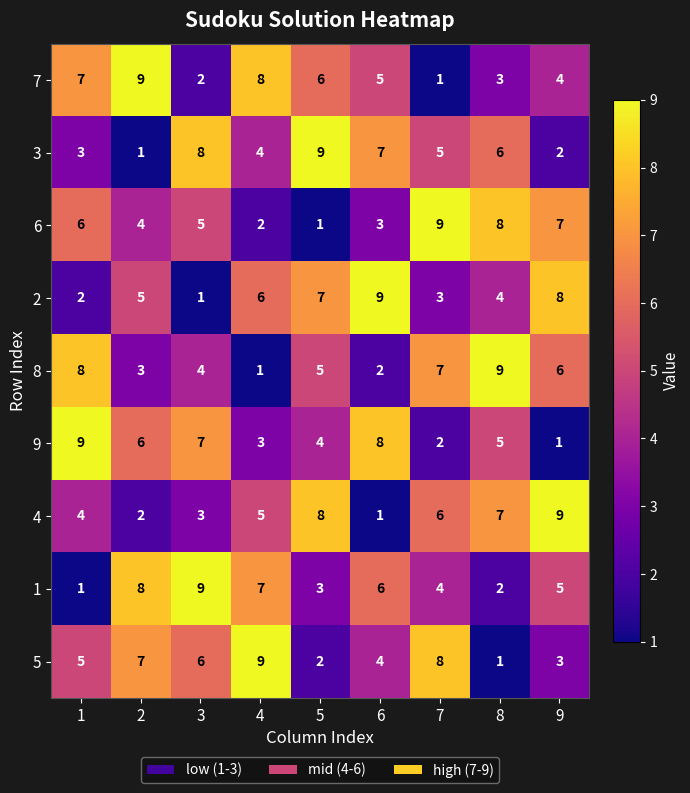

Is it true that 5 equals 3 at 9?

True